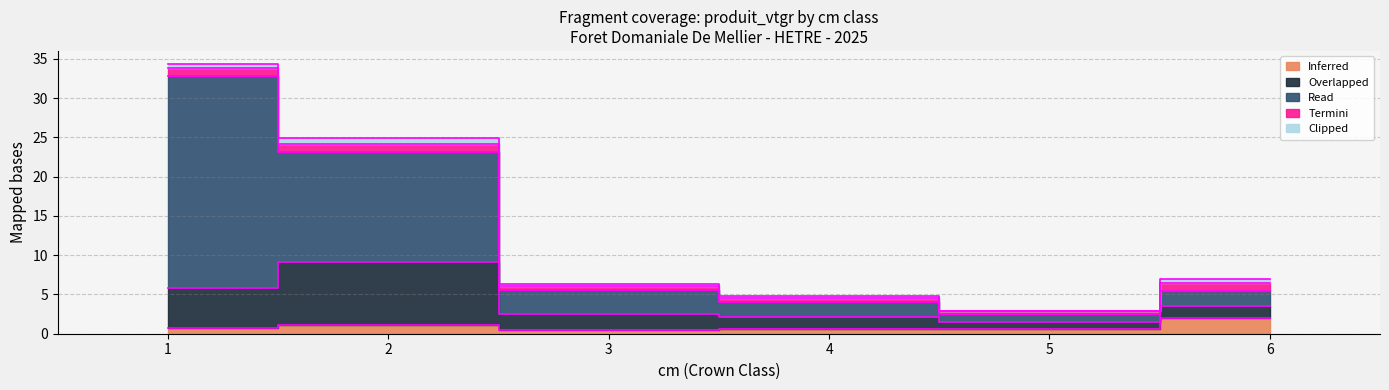

Is it true that Overlapped equals 1.9 at 6?

False